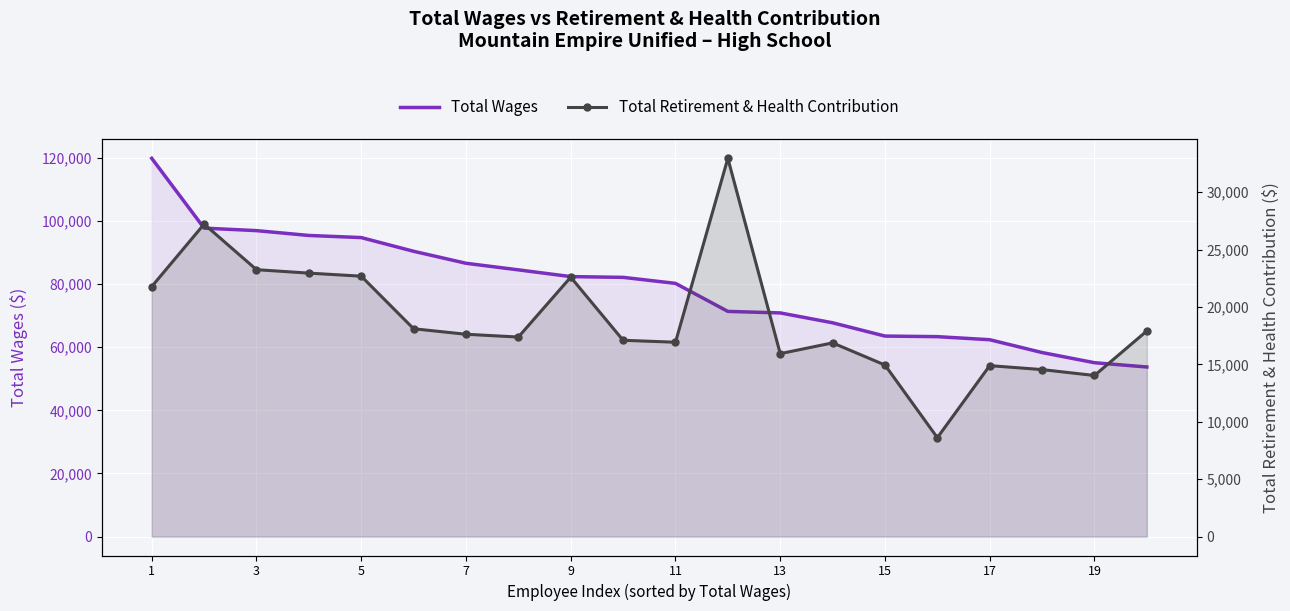

What is the difference between the second highest and minimum values in the Total Retirement & Health Contribution series?

18600